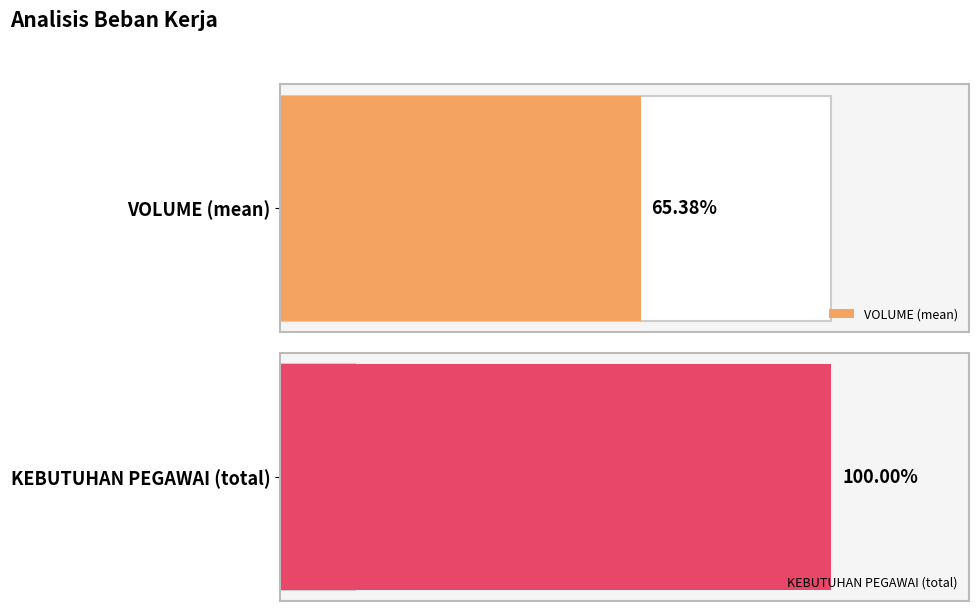

The KEBUTUHAN PEGAWAI series shows 0.2 at 7. True or false?

False